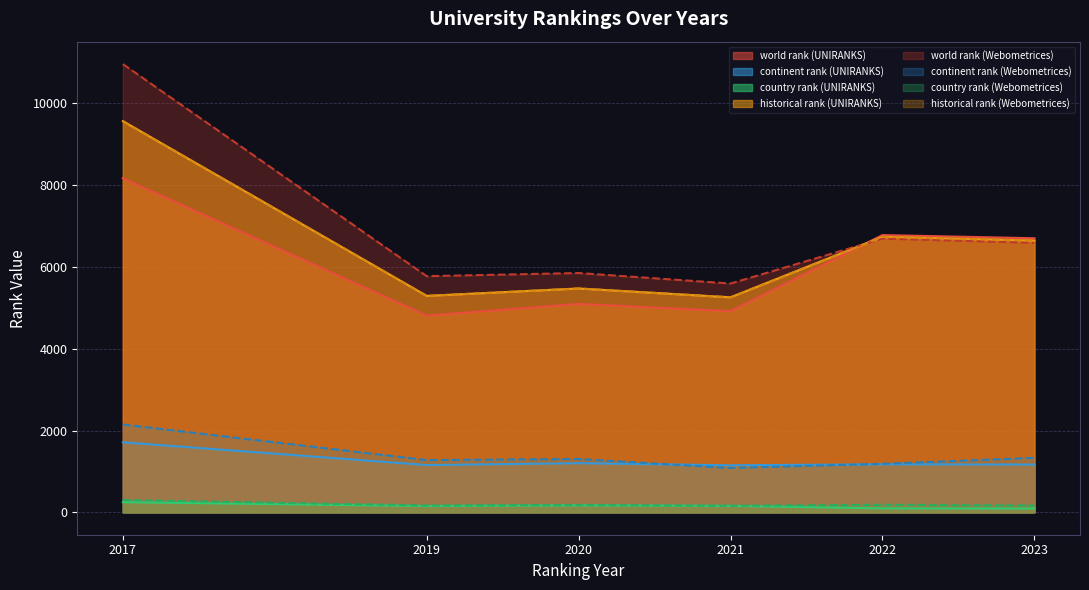

Which has a higher value, 2019 or 2017?

2017